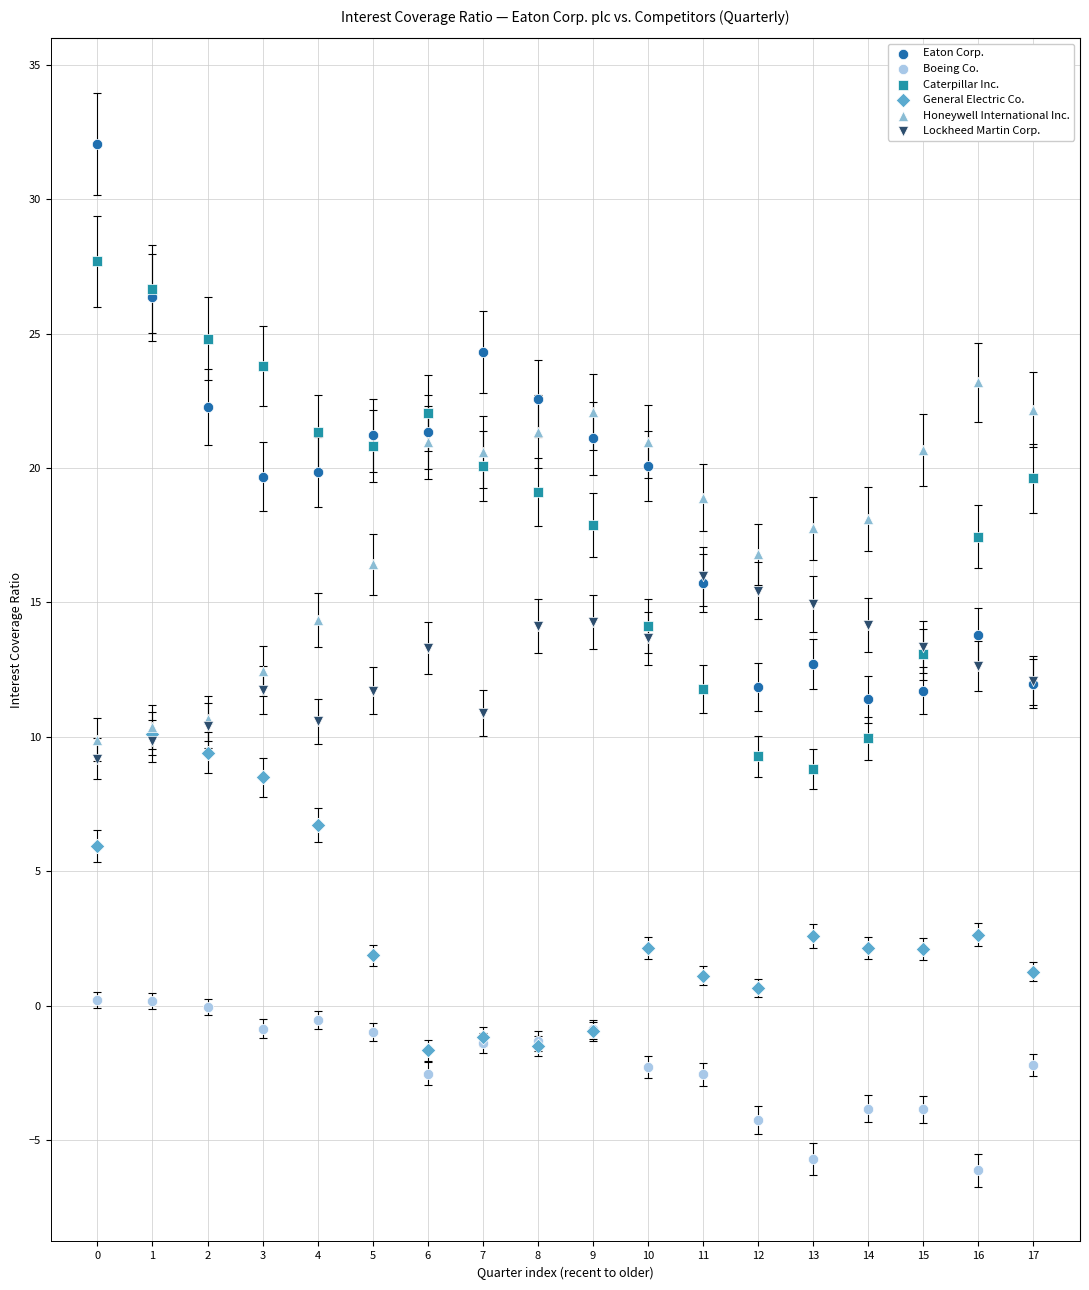

Which series has the largest Y range (max minus min)?

Eaton Corp.